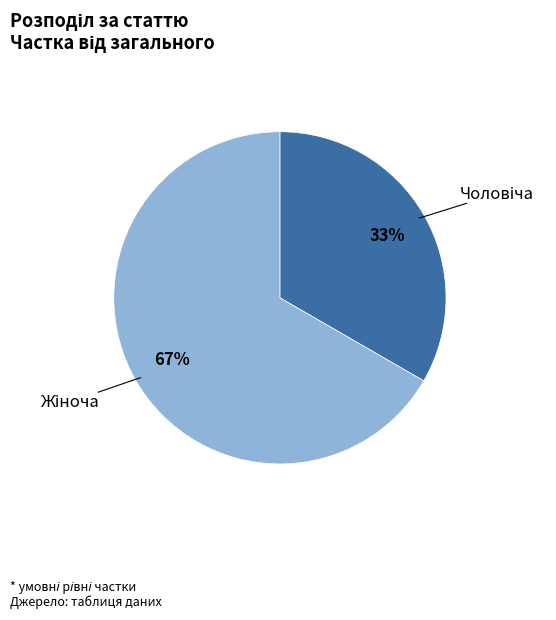

To the nearest percent, what is the average slice percentage?

50%